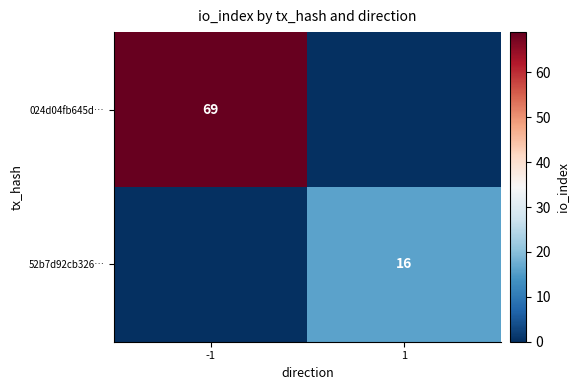

What is the total value across all series at 1?

16